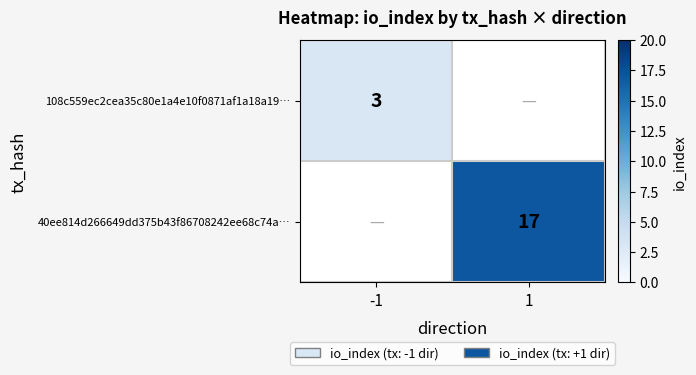

How many distinct data groups are displayed?

2